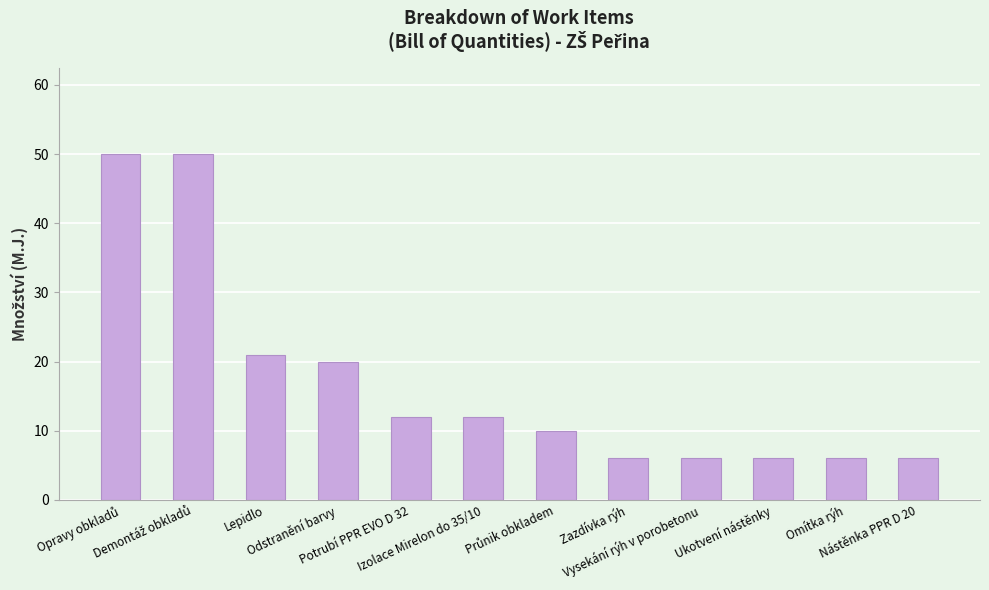

What is the minimum value shown in the chart?

6